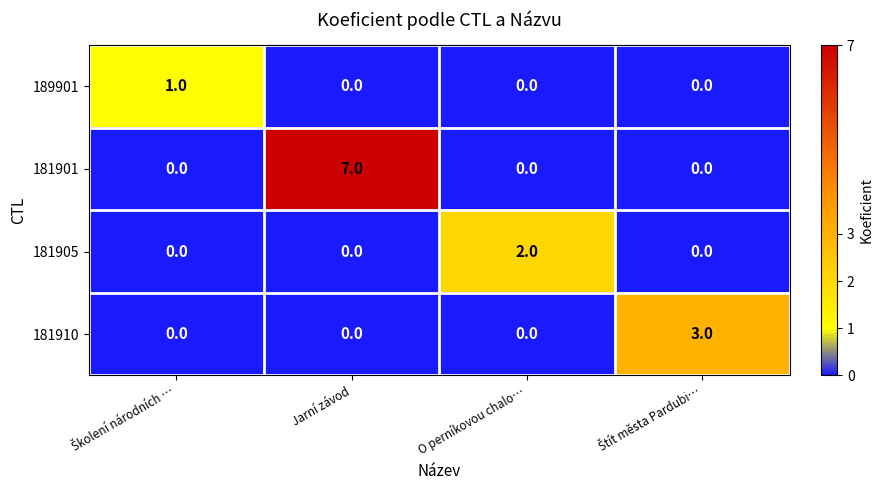

Reading right to left, transcribe all the data shown in this chart.

189901: 0	0	0	1
181901: 0	0	7	0
181905: 0	2	0	0
181910: 3	0	0	0